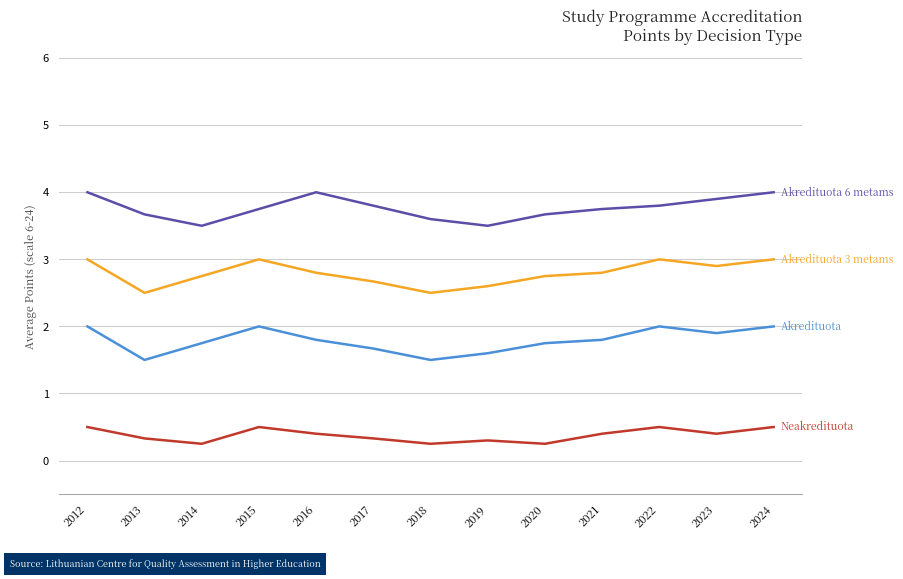

What is the total value across all series at 2020?

8.4